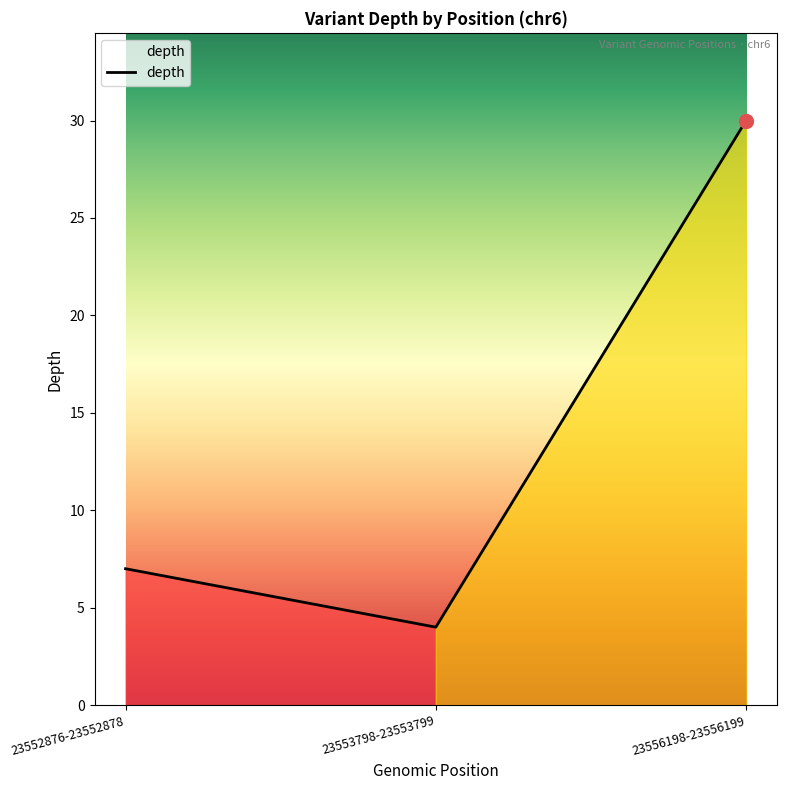

What is the maximum value shown in the chart?

30